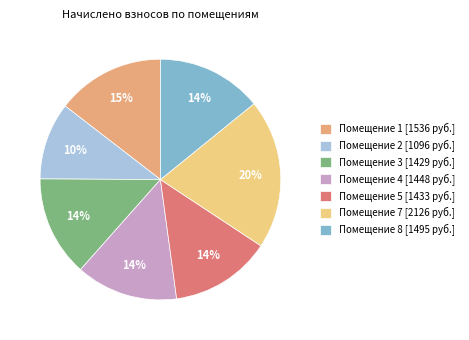

True or false: Помещение 5 [1433 руб.] accounts for 14% of the total.

True